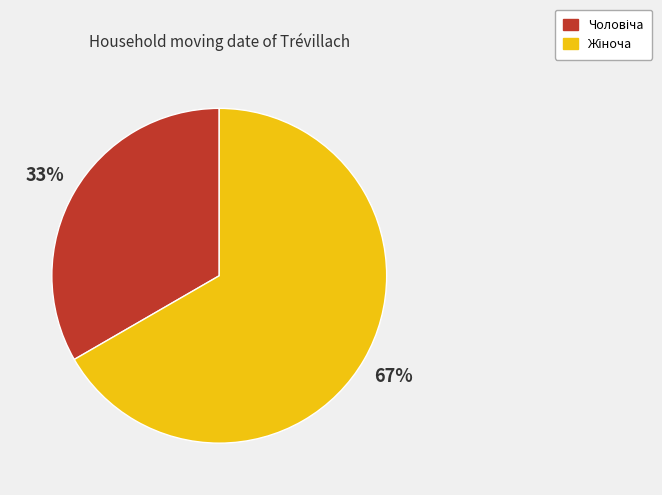

To the nearest percent, what is the average slice percentage?

50%